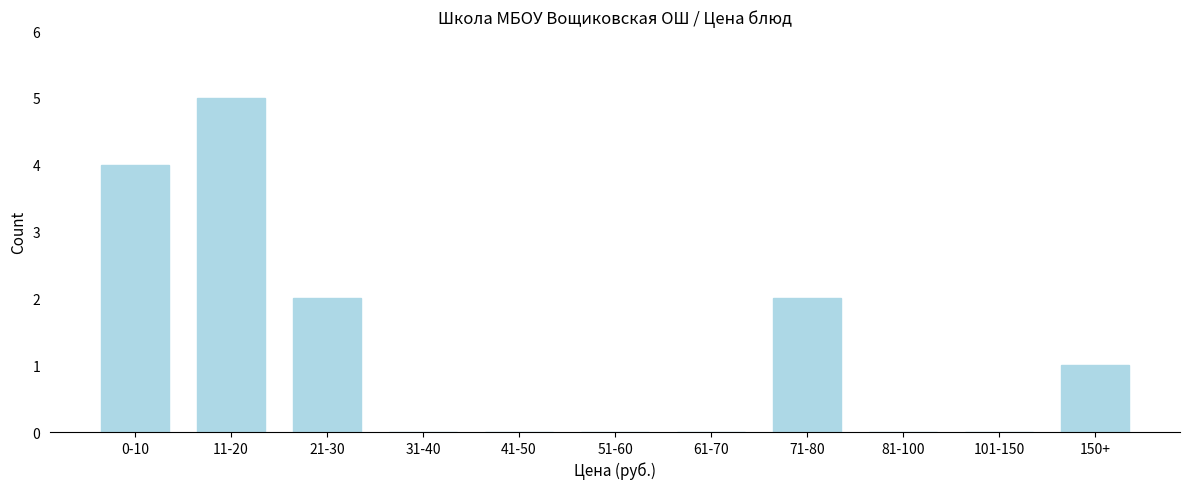

Reading left to right, list all the values displayed in this chart.

0-10=4	11-20=5	21-30=2	31-40=0	41-50=0	51-60=0	61-70=0	71-80=2	81-100=0	101-150=0	150+=1